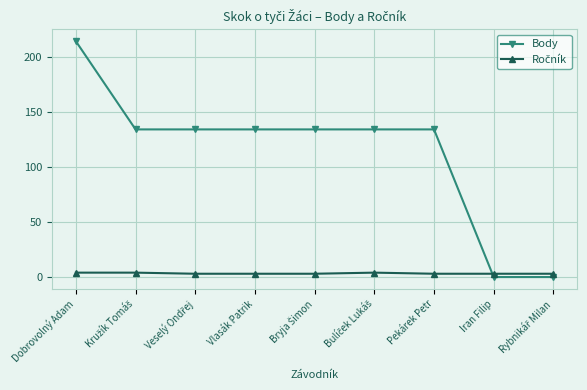

What is the sum of all Body values?

1018